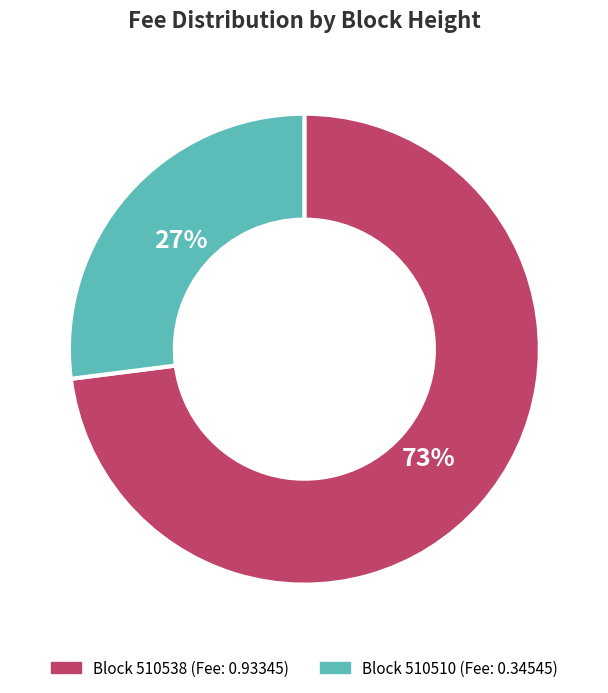

Is there a majority slice in this chart?

Yes